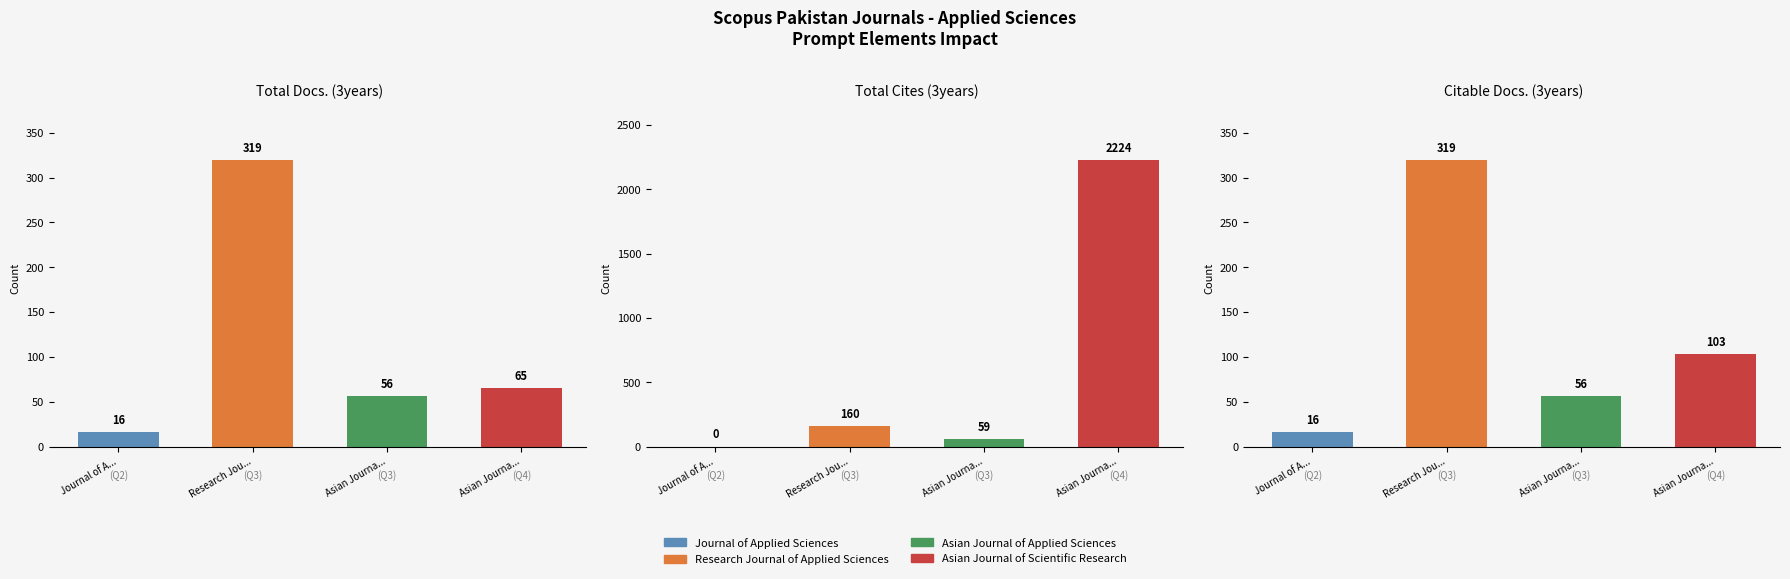

What is the minimum value for Total Docs. (3years)?

16